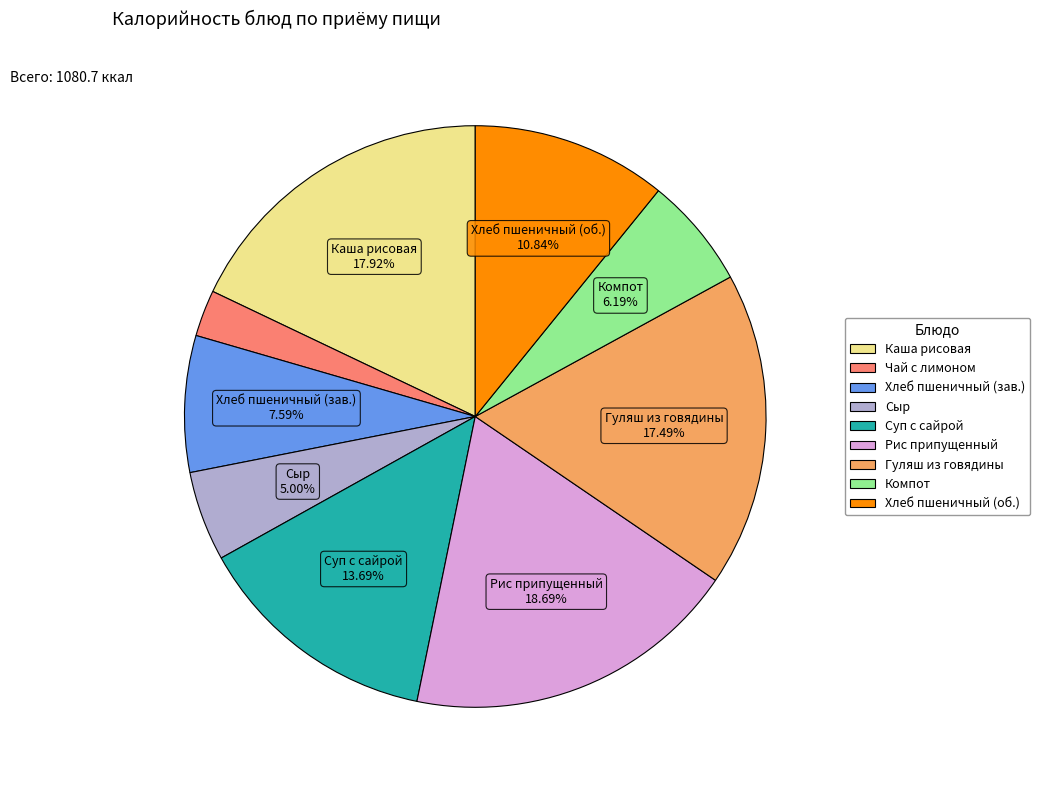

Does any single category account for the majority?

No